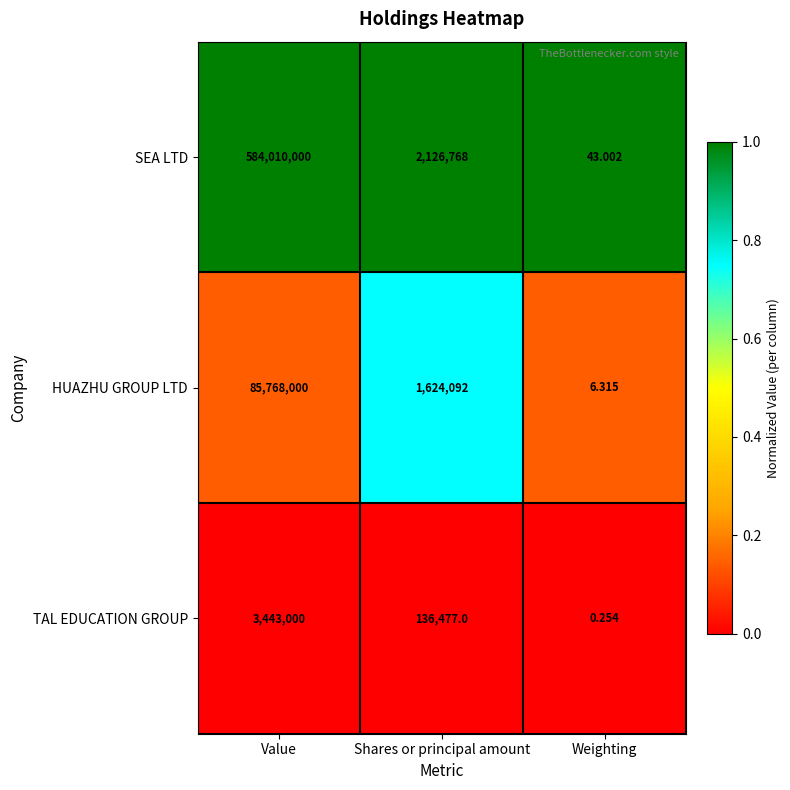

At which label does SEA LTD first exceed 2126768?

Value